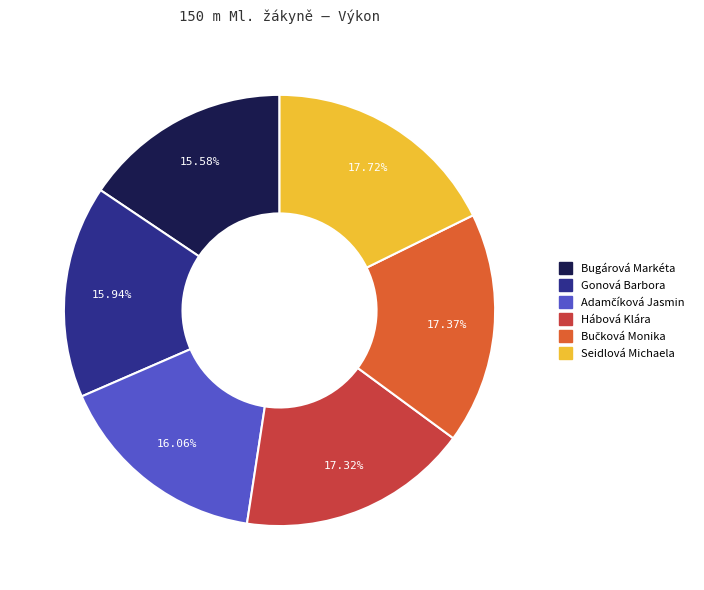

Combined, do Gonová Barbora and Hábová Klára account for over 50%?

No